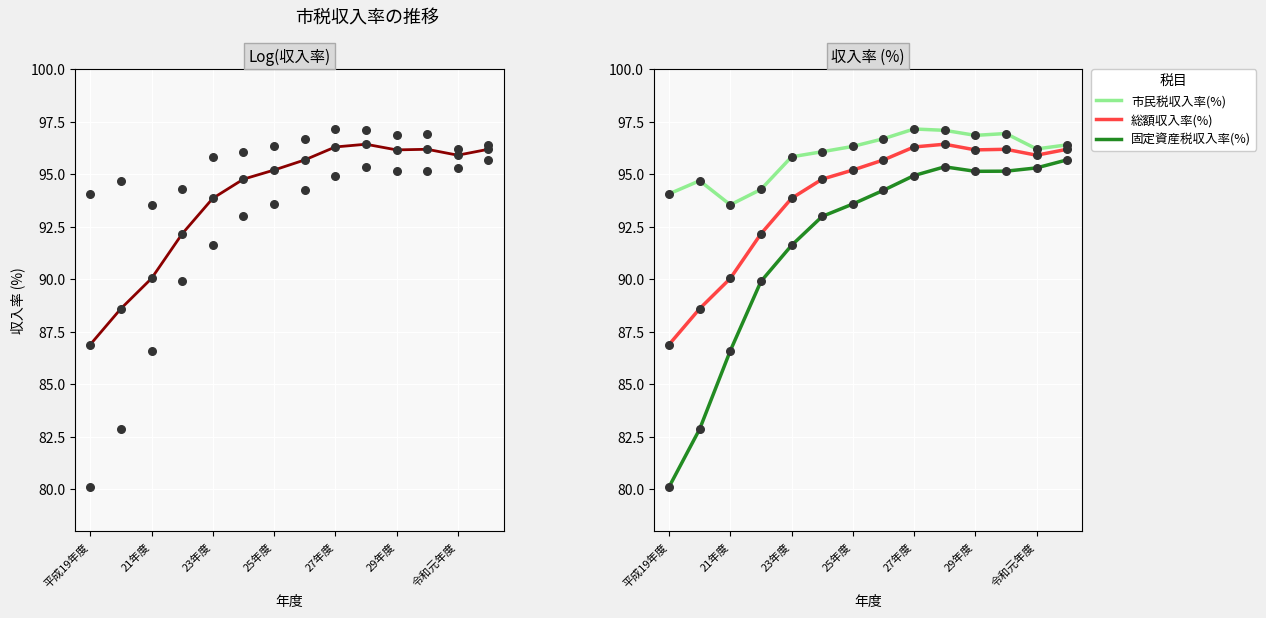

At which category is the sum across all series the highest?

9